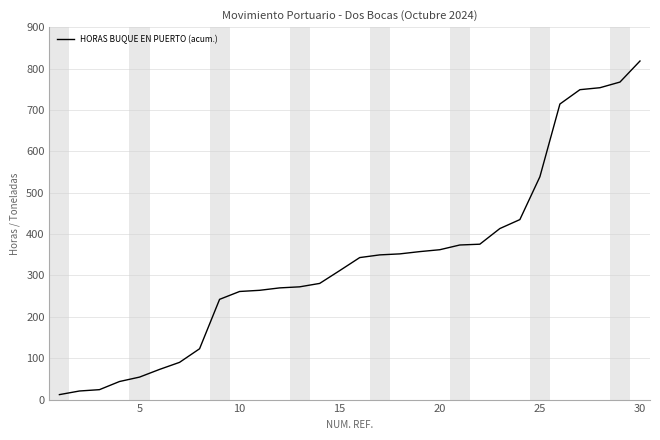

What is the greatest value displayed?

818.5